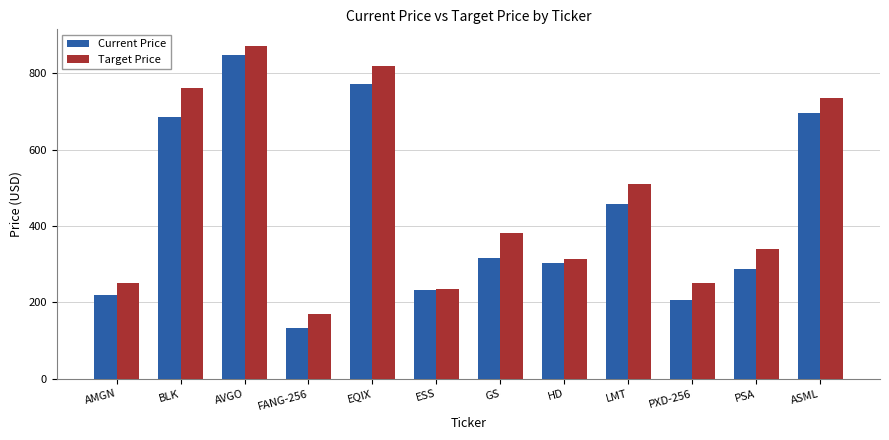

Which series changed the most between EQIX and PXD-256?

Target Price